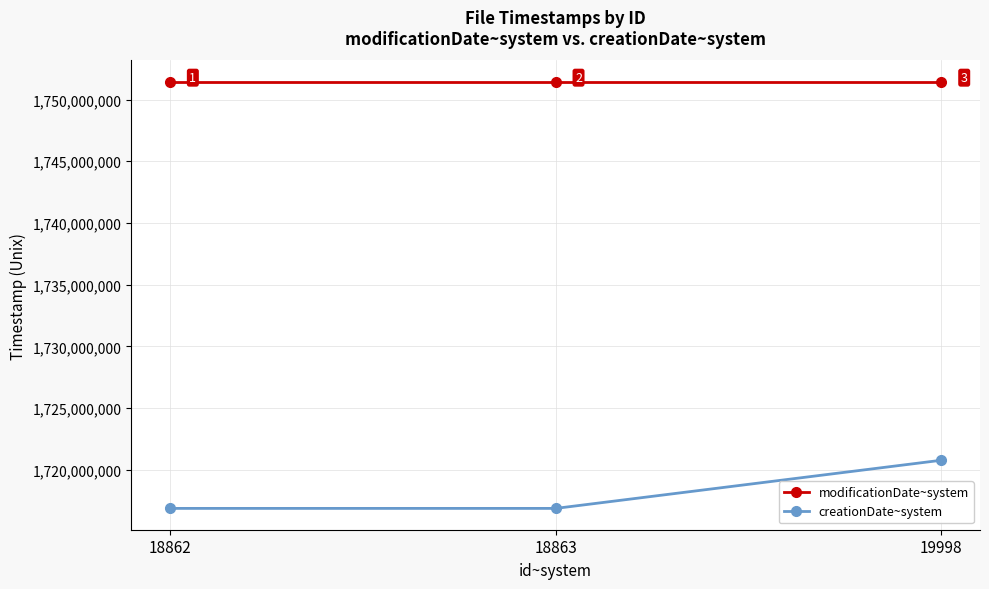

Is it true that creationDate~system equals 1716877473 at 18862?

True